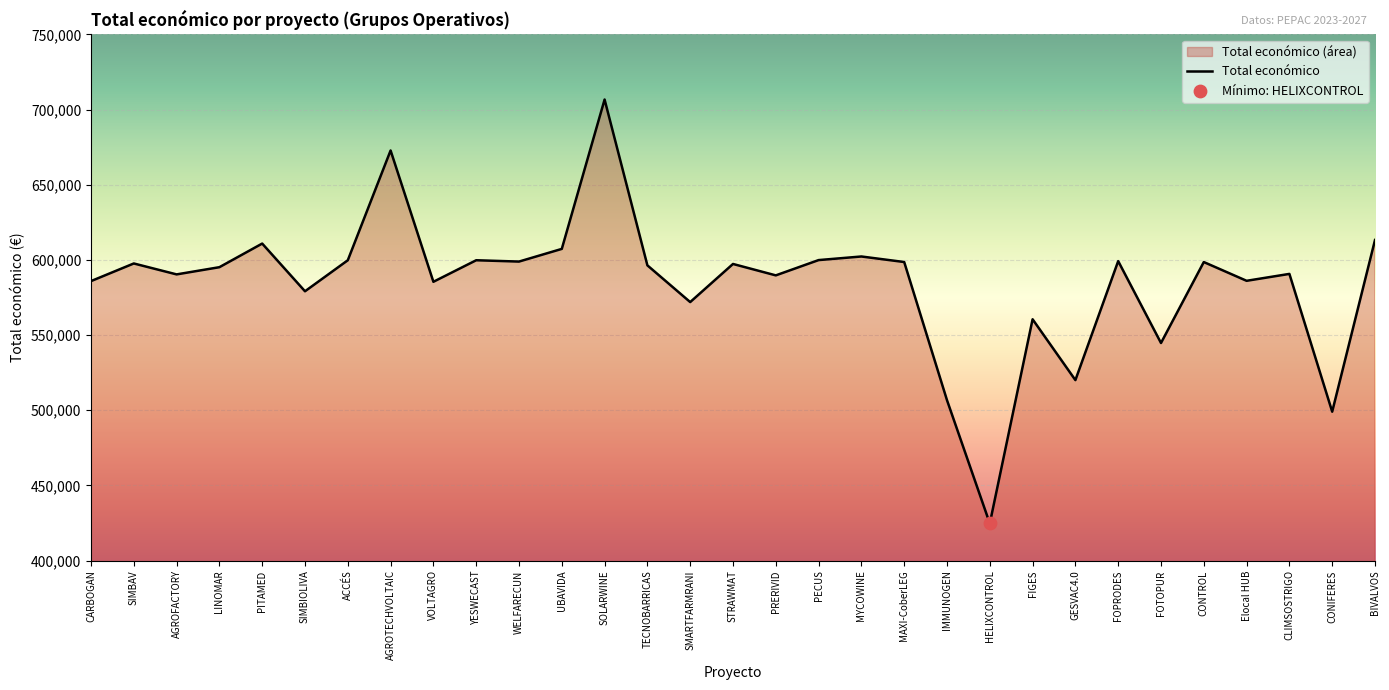

What is the ratio of the value at BIVALVOS to the value at UBAVIDA?

1.0